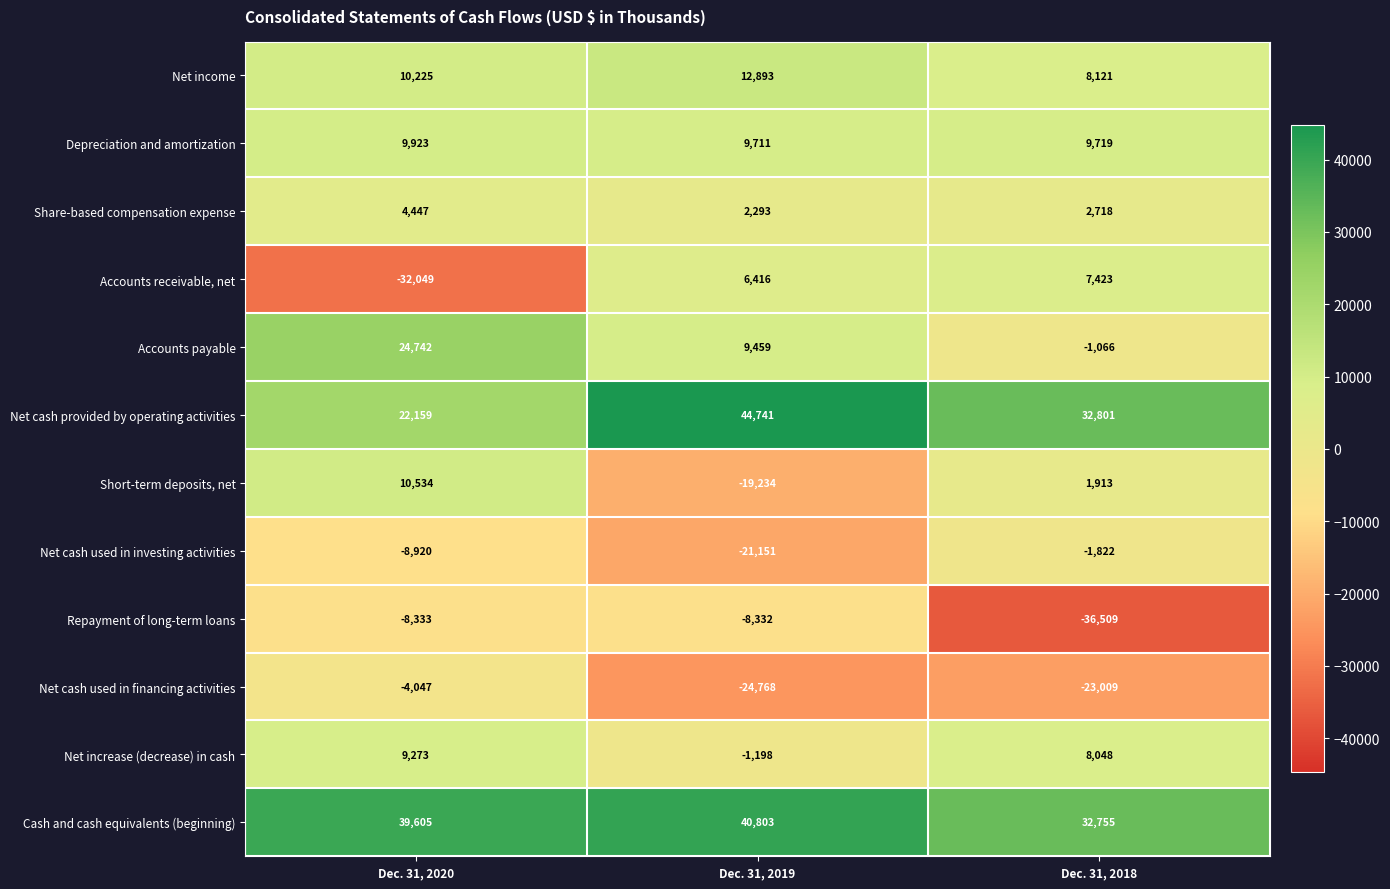

Which series has the largest range (max minus min)?

Accounts receivable, net